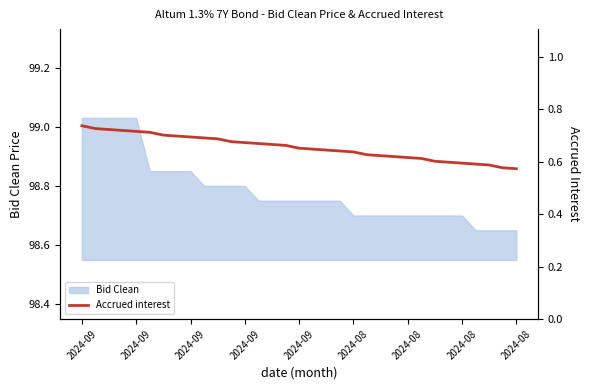

Where is the data nearest to the value 0?

2024-08